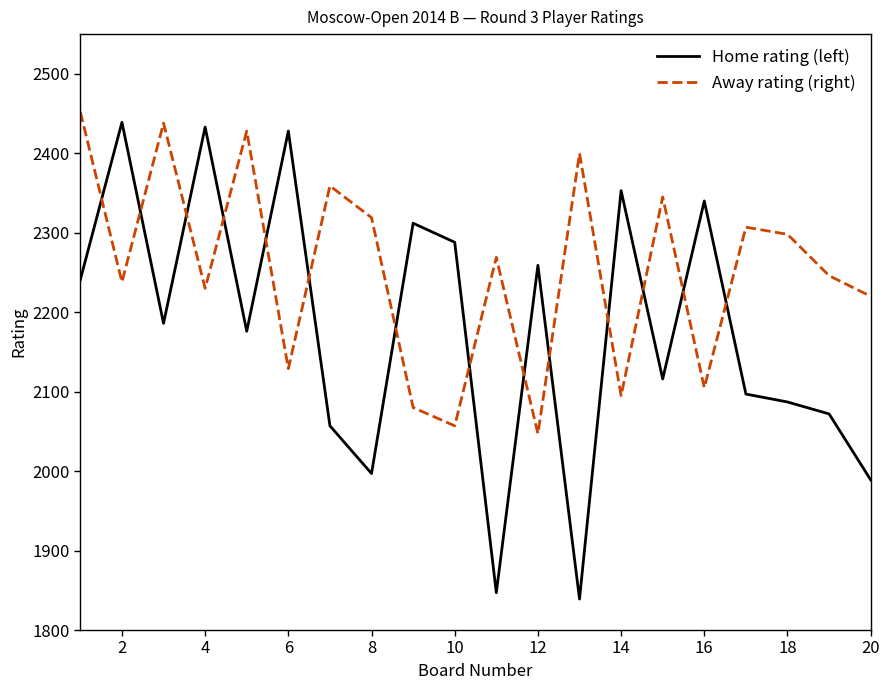

Which series has the widest spread of values?

Home rating (left)